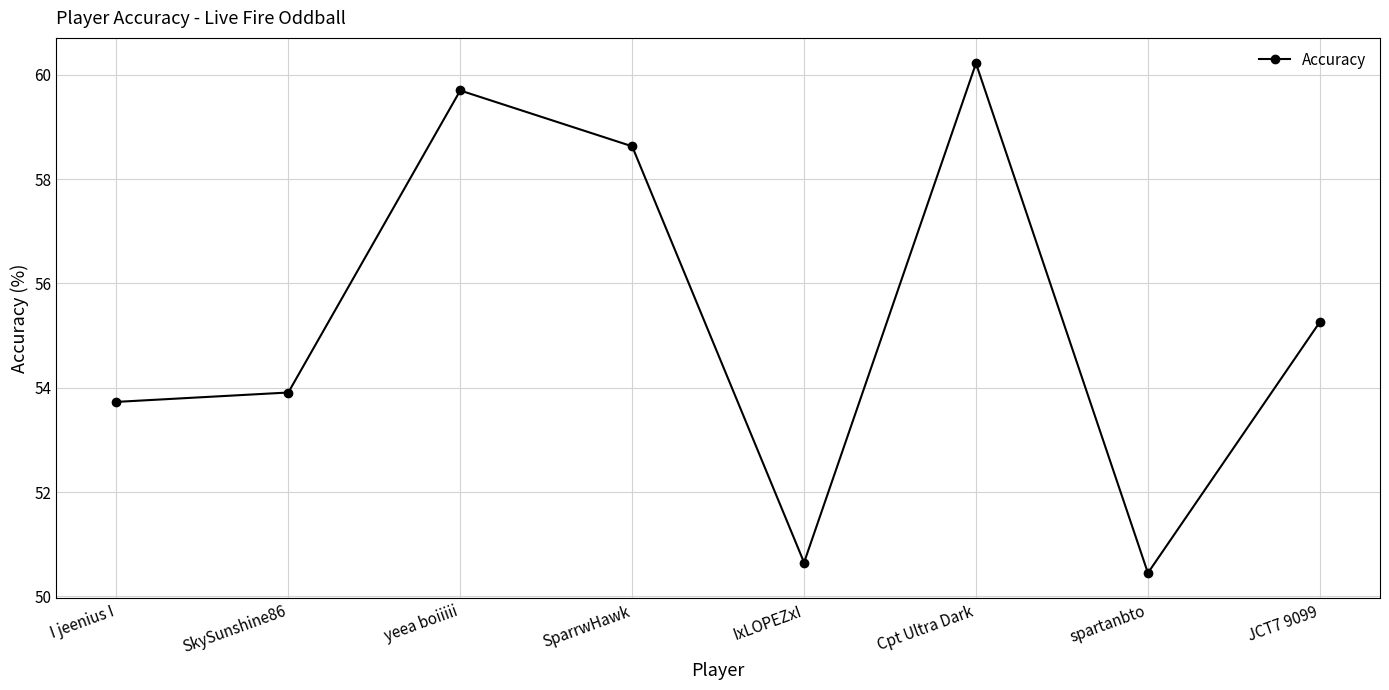

What position from the right is I jeenius I?

8